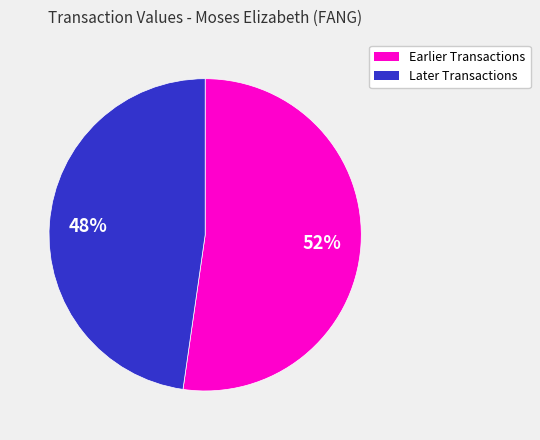

Is there any slice that represents more than half of the pie?

Yes